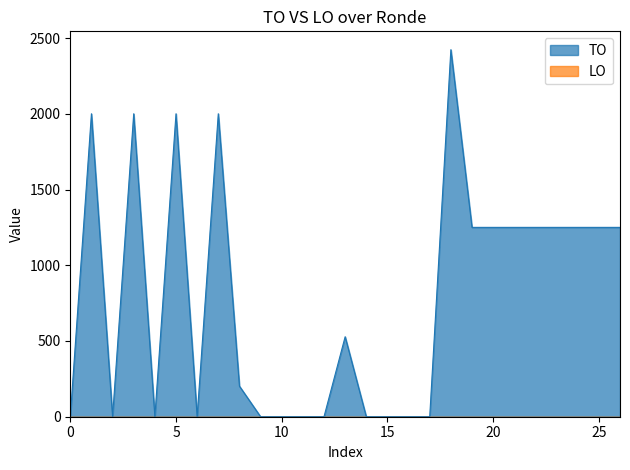

What is the maximum value shown in the chart?

2423